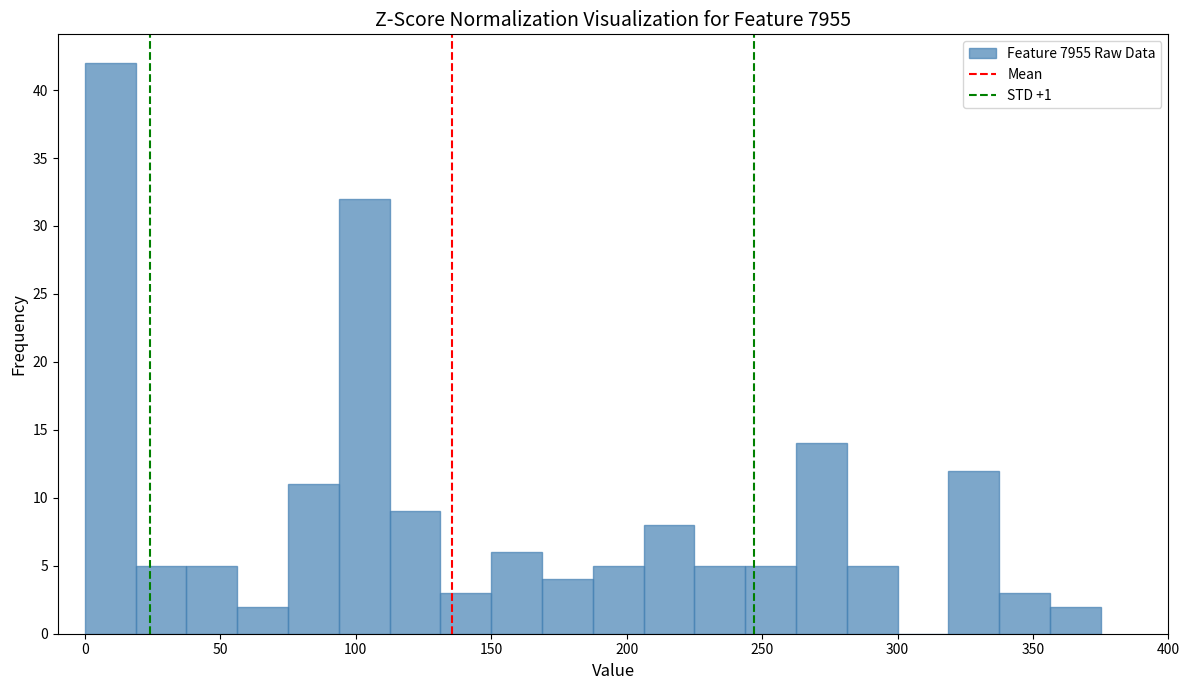

Read against the x-axis, roughly where is the centre of the tallest bar?

10